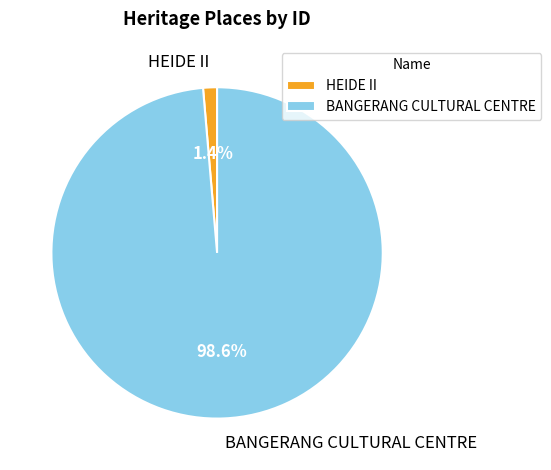

To the nearest percent, what percentage of the pie is BANGERANG CULTURAL CENTRE?

99%